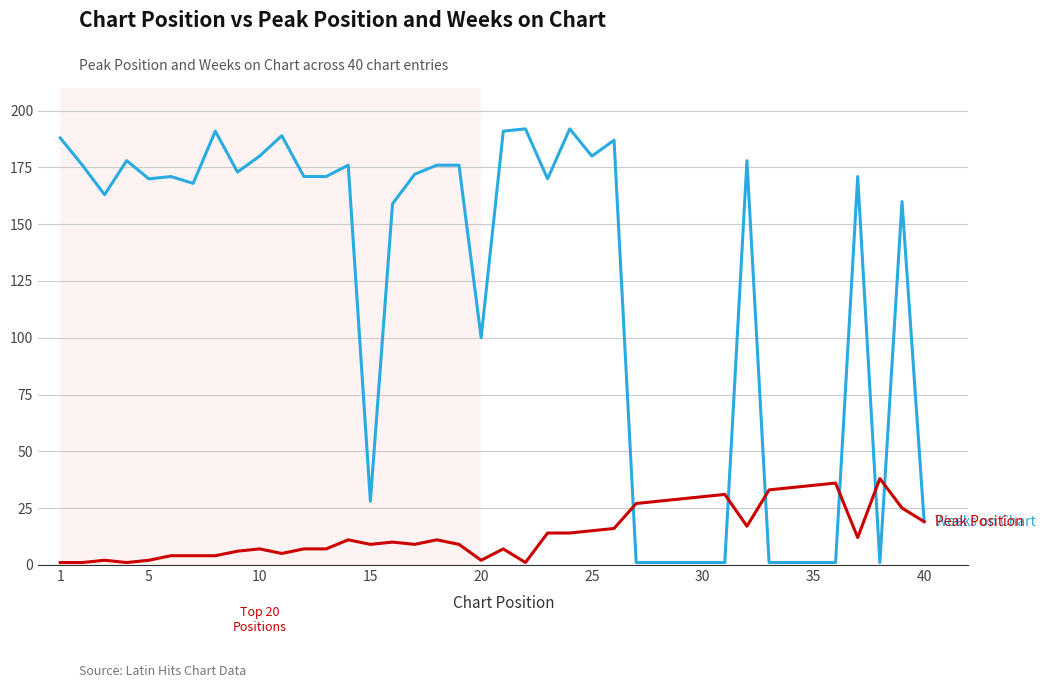

What is the maximum value shown in the chart?

192